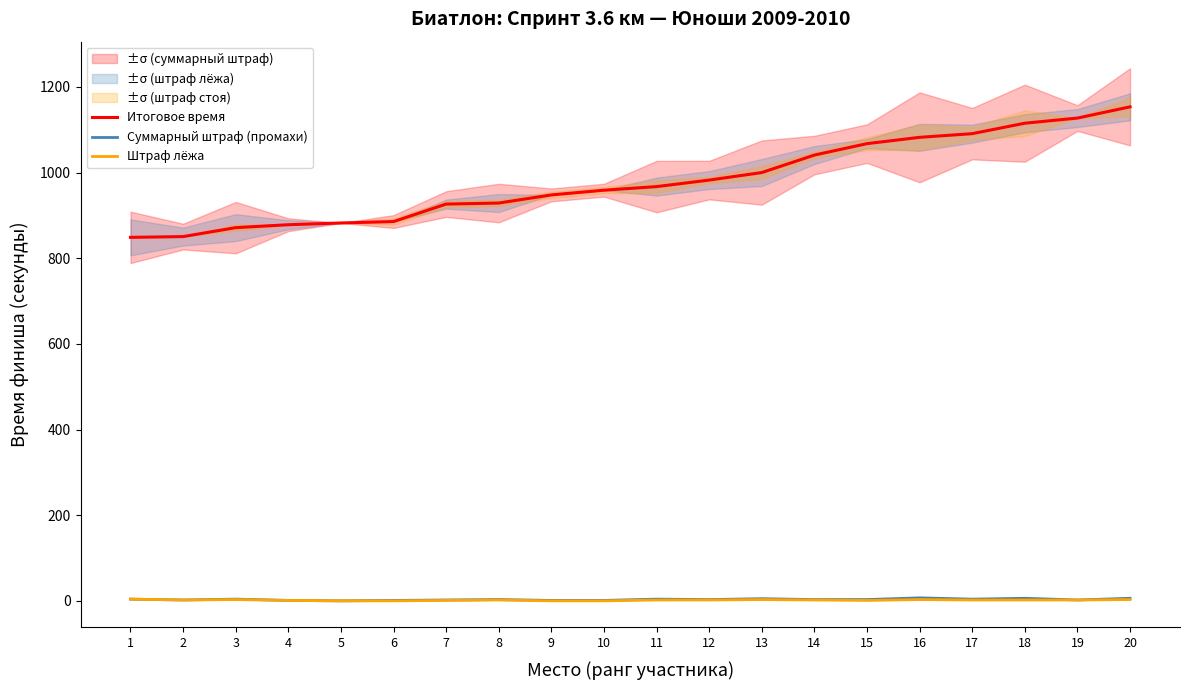

What is the value of the Суммарный штраф (промахи) point at the 12th from the left?

3.0